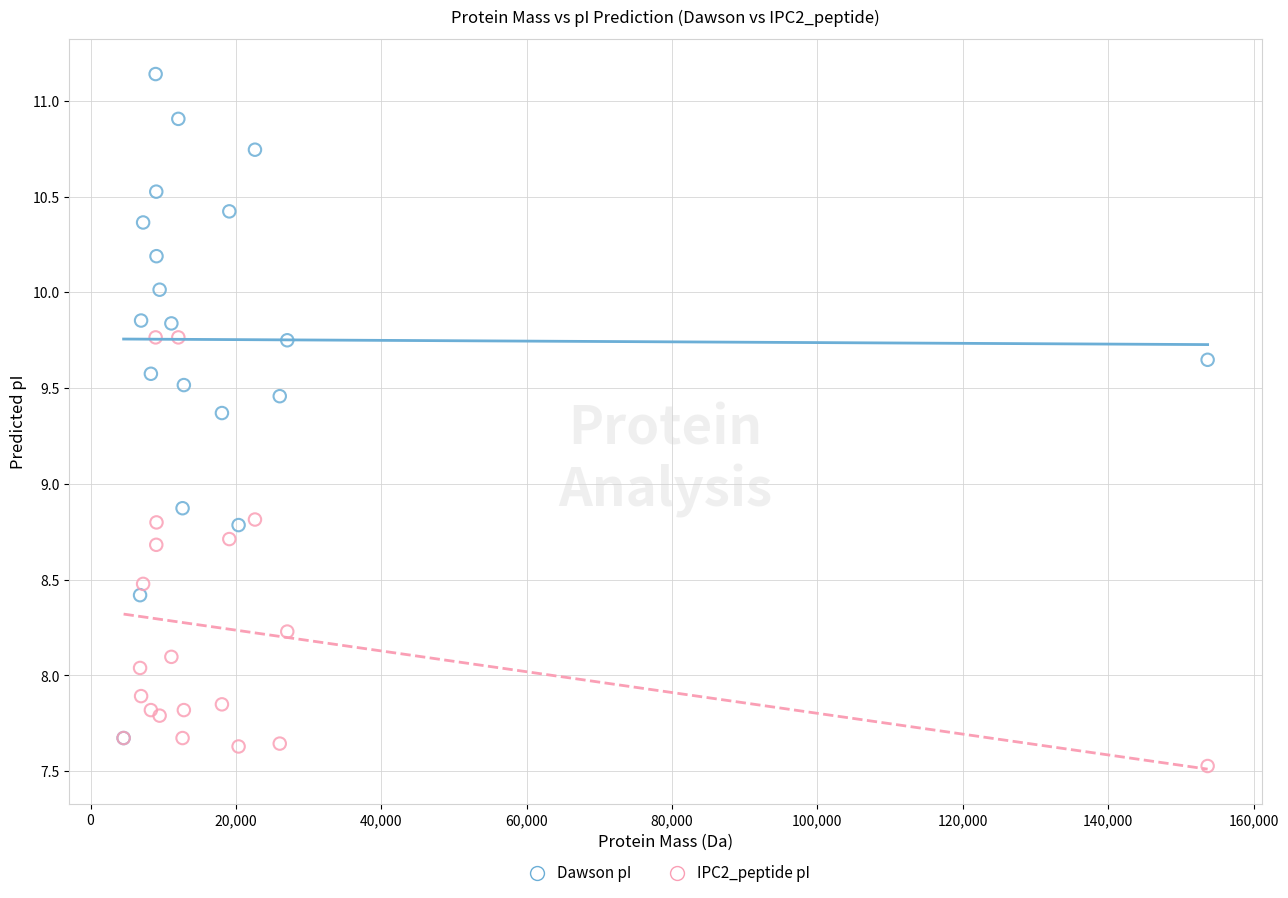

What are all the series names shown in the legend?

Dawson pI, IPC2_peptide pI